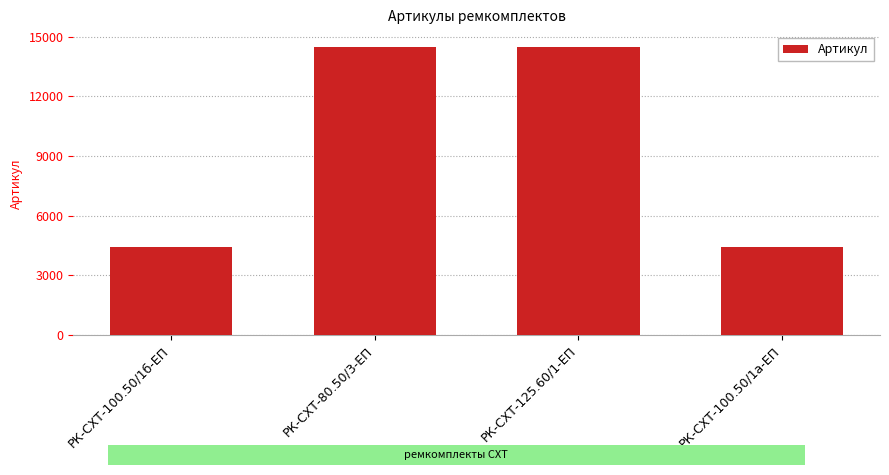

Which has a higher value, РК-СХТ-100.50/1б-ЕП or РК-СХТ-80.50/3-ЕП?

РК-СХТ-80.50/3-ЕП